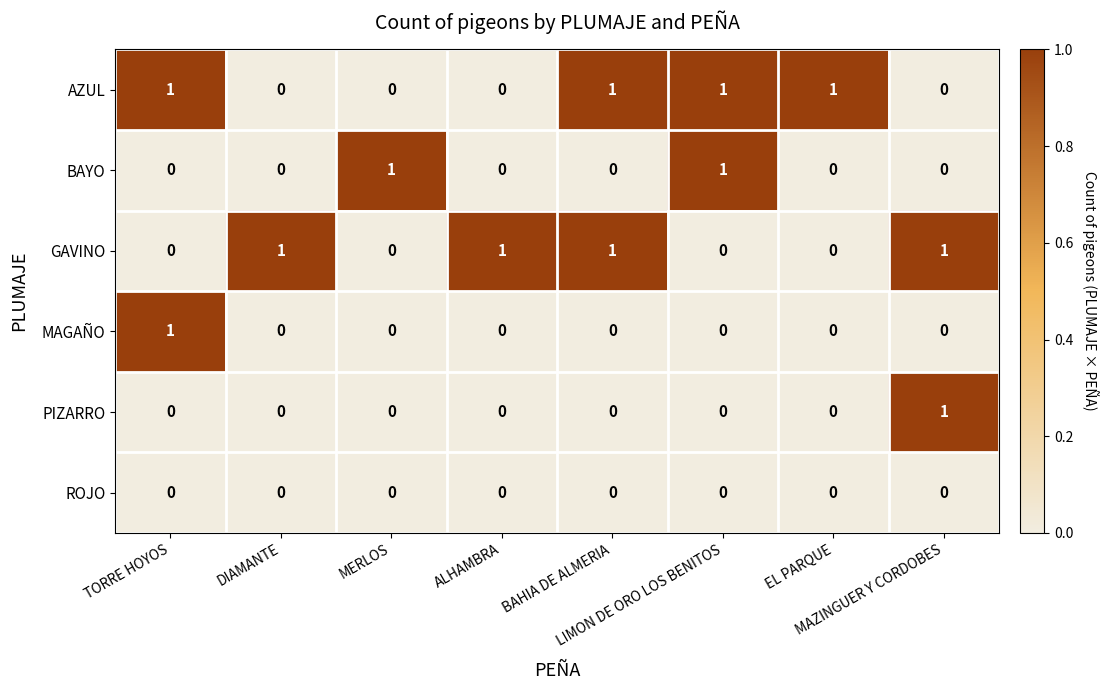

What is the difference between the highest and lowest values at TORRE HOYOS?

1